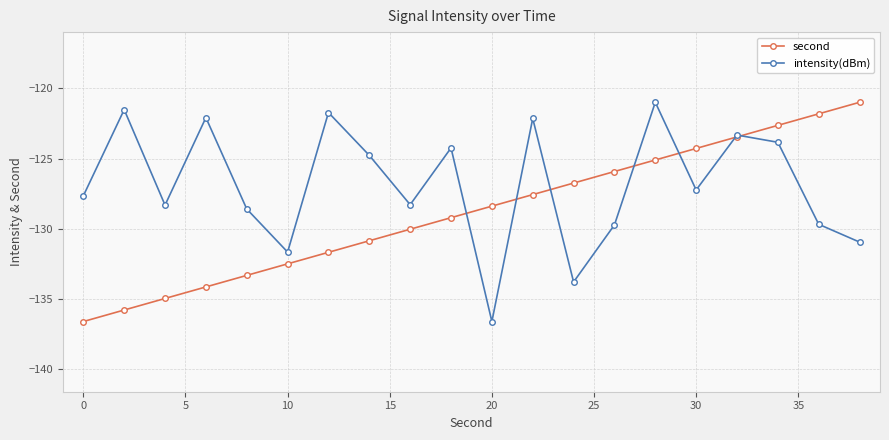

What is the minimum value shown in the chart?

-136.6